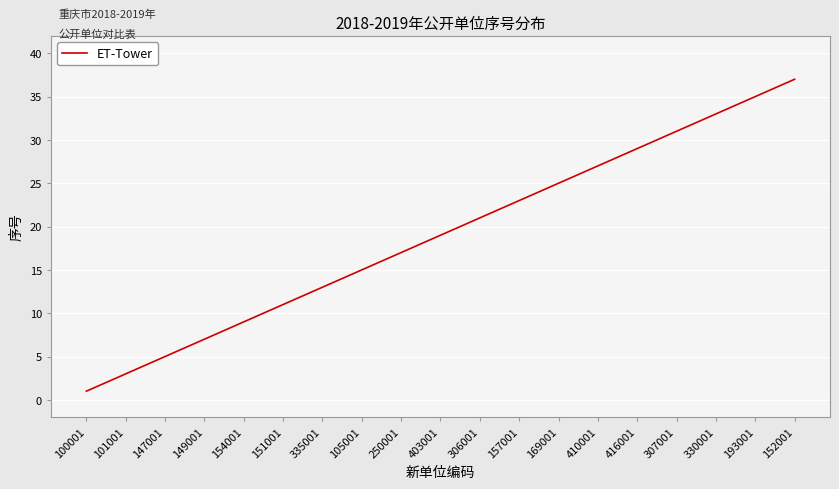

What is the greatest value displayed?

37